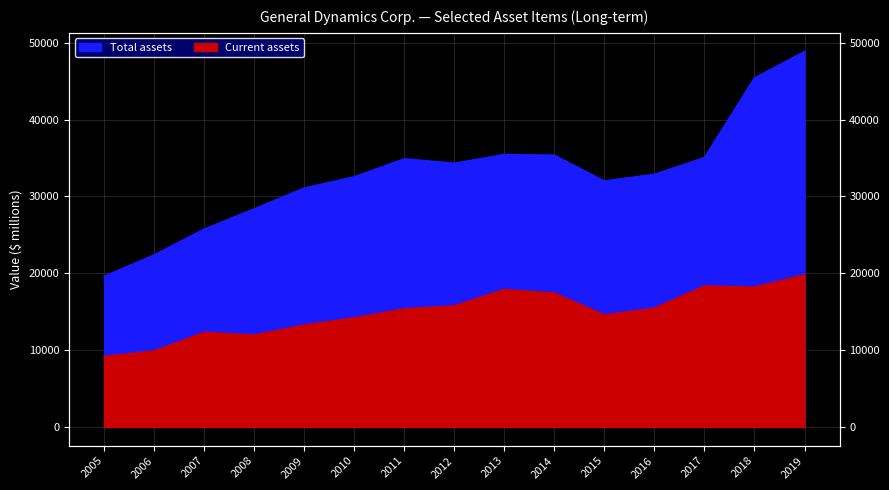

True or false: Total assets and Current assets cross at least once.

False